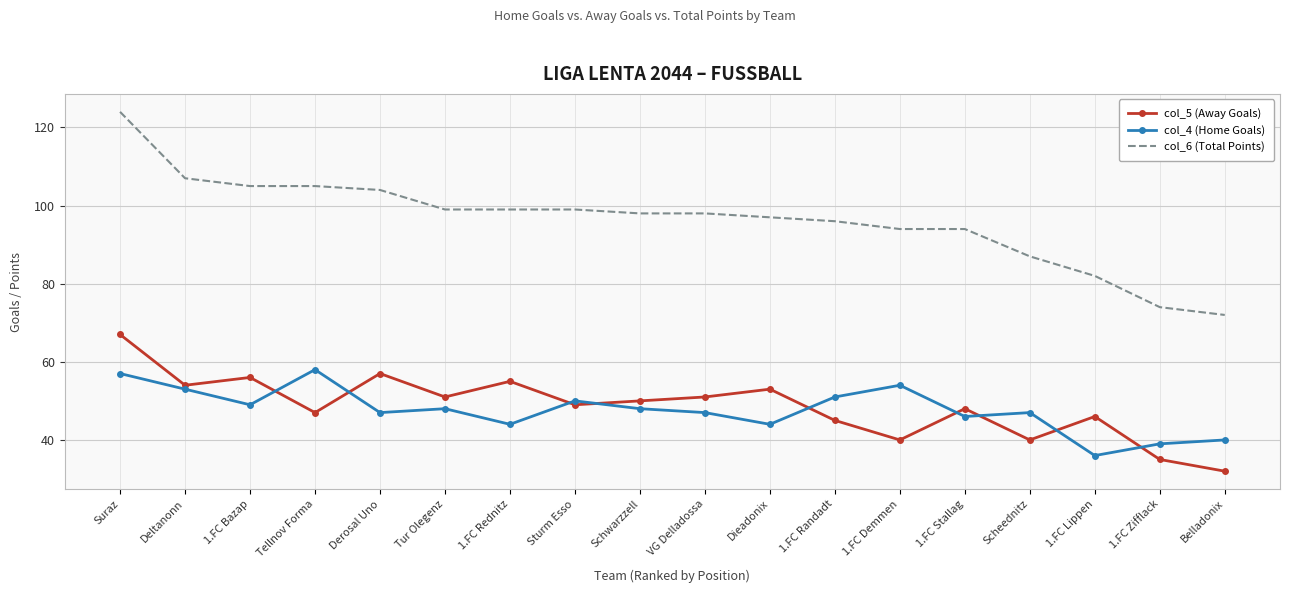

Rank the series by their maximum value, from lowest to highest.

col_4 (Home Goals), col_5 (Away Goals), col_6 (Total Points)